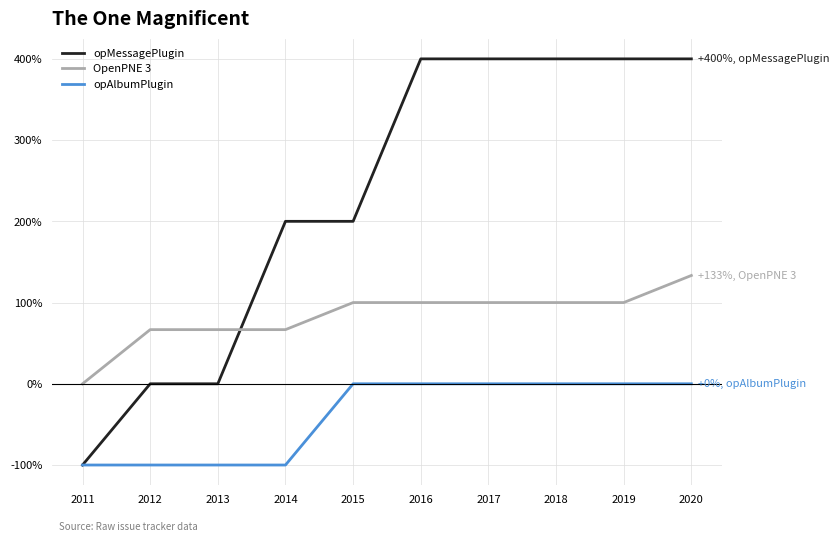

The opAlbumPlugin series shows -100.0 at 2014. True or false?

True